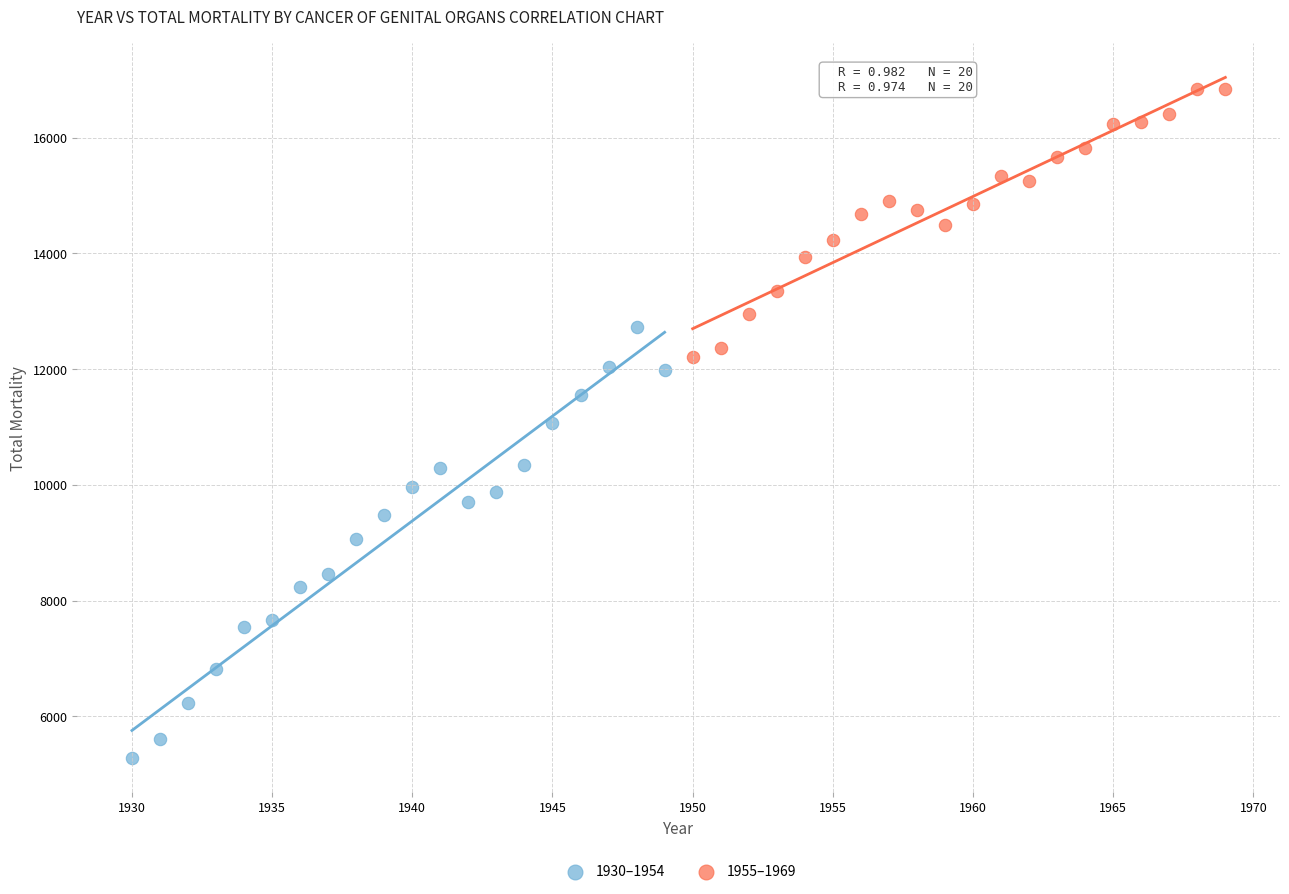

Which series has the widest spread of Y values?

1930–1954